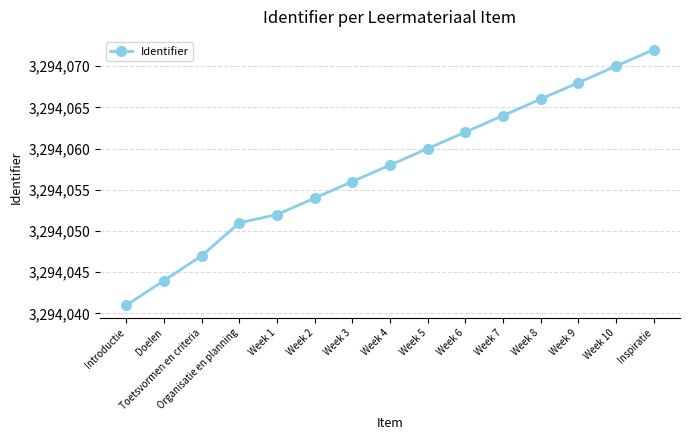

List the labels in order of value, smallest first.

Introductie, Doelen, Toetsvormen en criteria, Organisatie en planning, Week 1, Week 2, Week 3, Week 4, Week 5, Week 6, Week 7, Week 8, Week 9, Week 10, Inspiratie